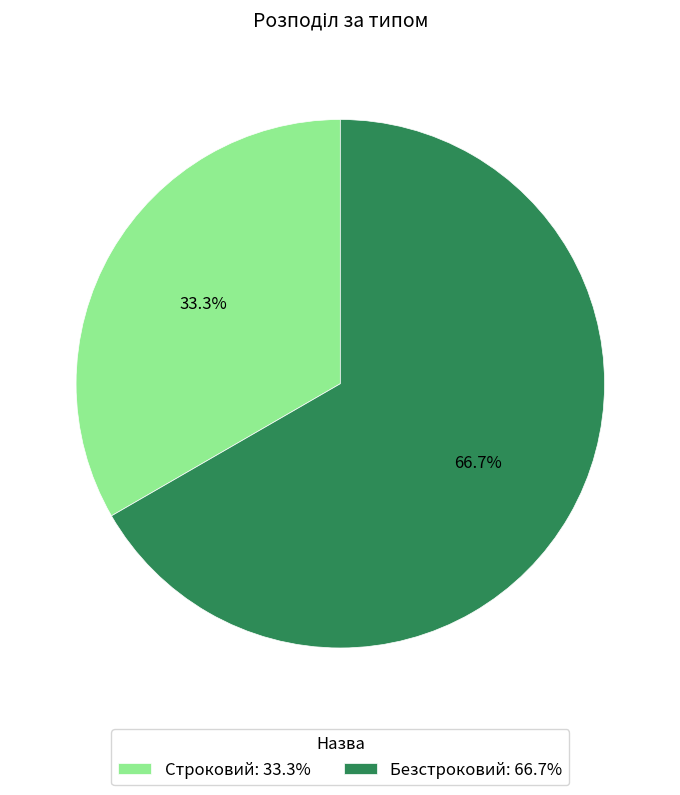

The Строковий slice represents 33% of the pie. True or false?

True